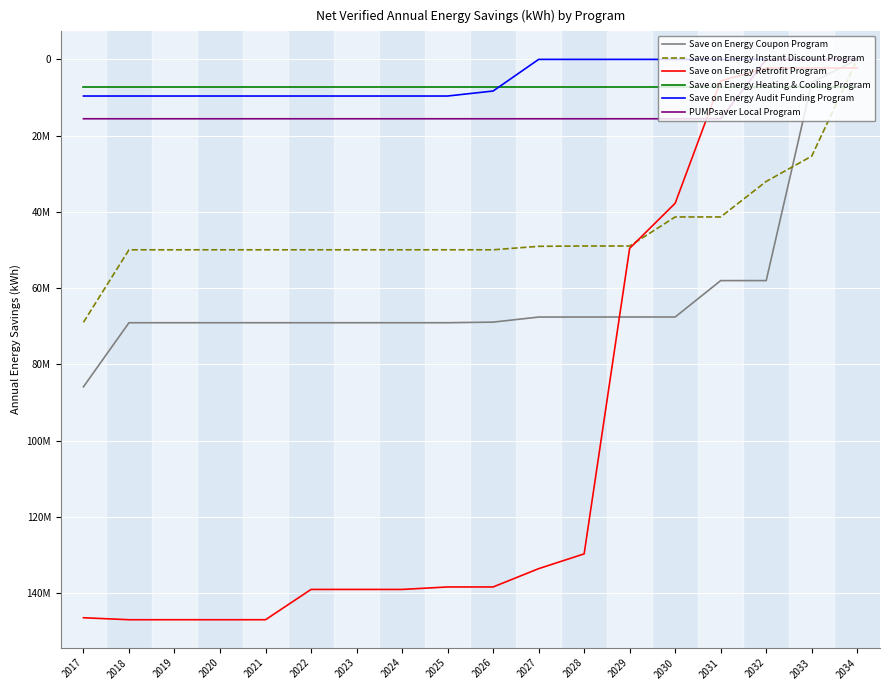

Where do Save on Energy Retrofit Program and Save on Energy Heating & Cooling Program first cross each other?

2030 and 2031